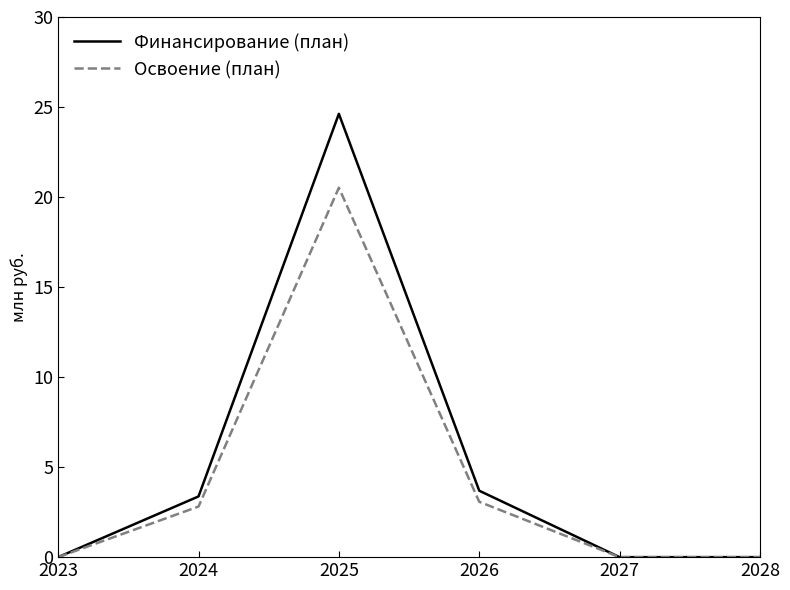

What is the highest value of the Освоение (план) series?

20.5